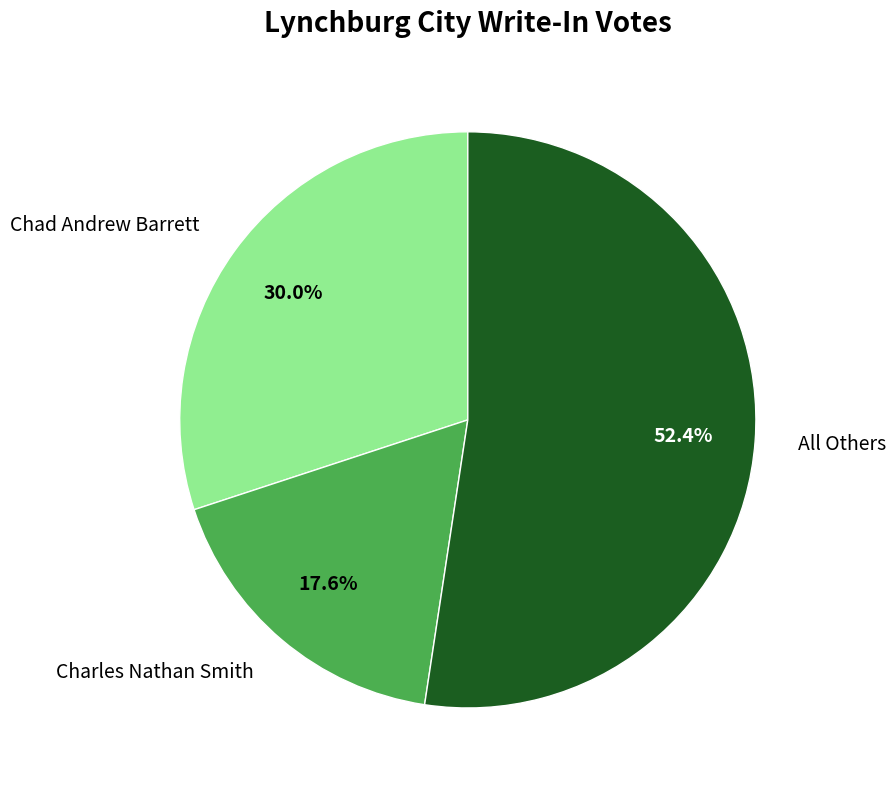

To the nearest percent, what percentage of the pie is Chad Andrew Barrett?

30%